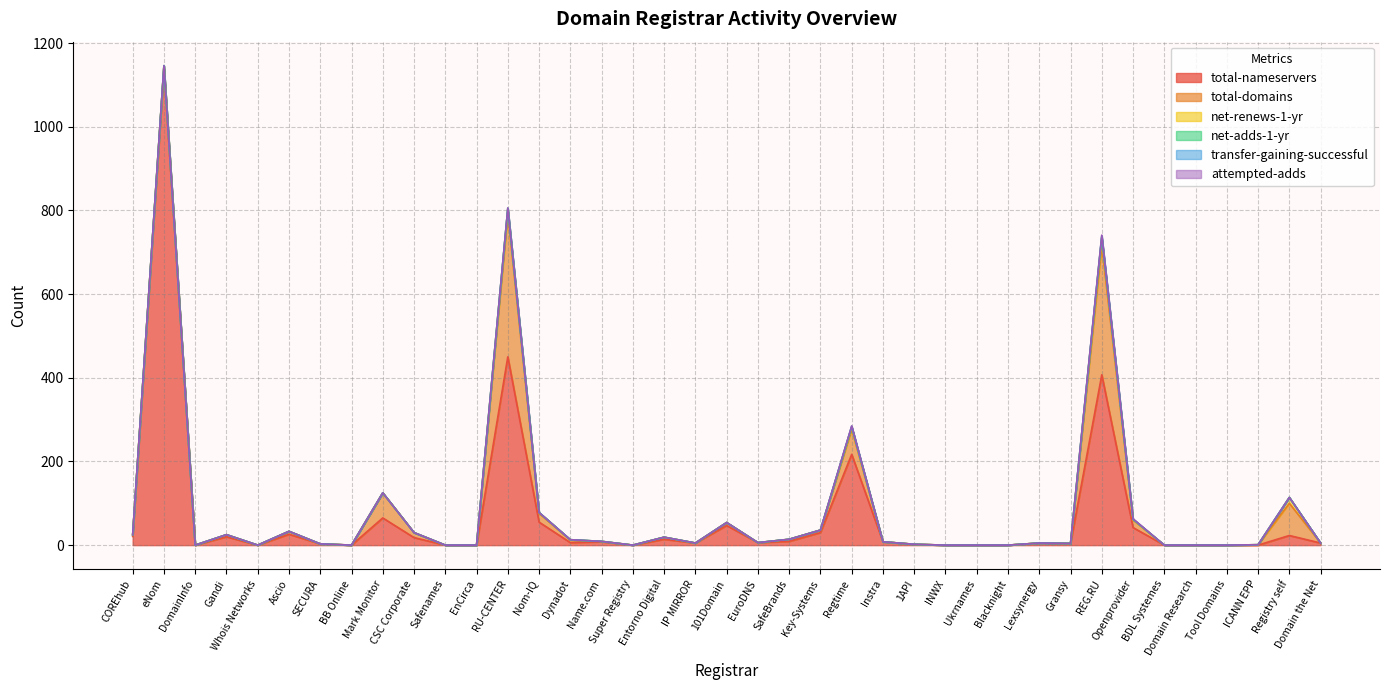

True or false: transfer-gaining-successful and attempted-adds cross at least once.

False